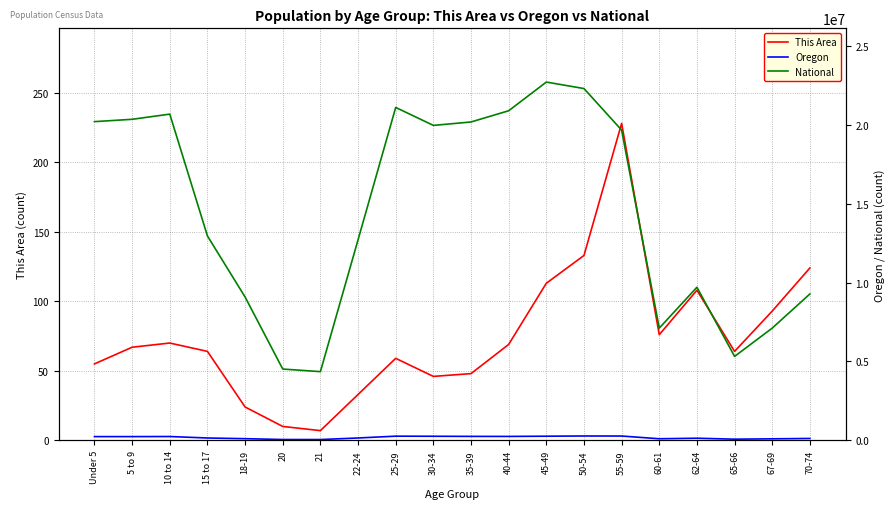

What is the difference between the highest and lowest values at 70-74?

9278042